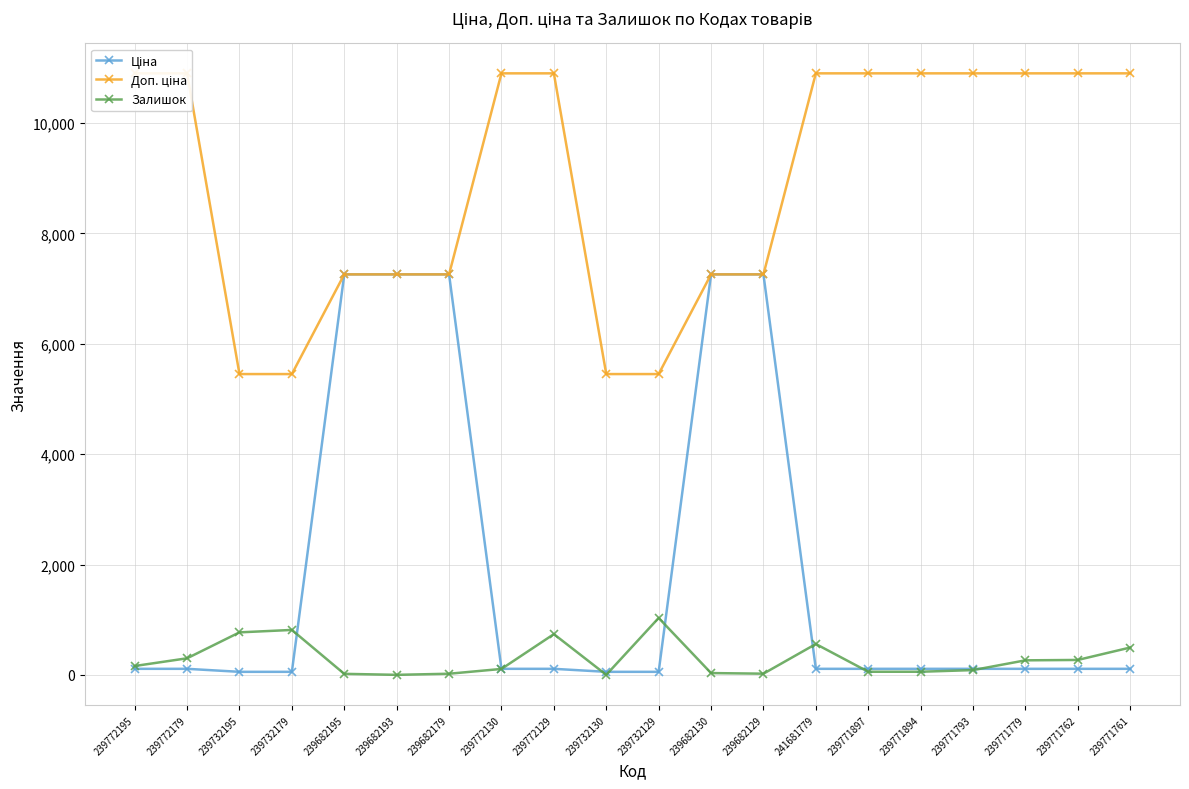

What is the value of the Доп. ціна point at the 4th from the left?

5452.0